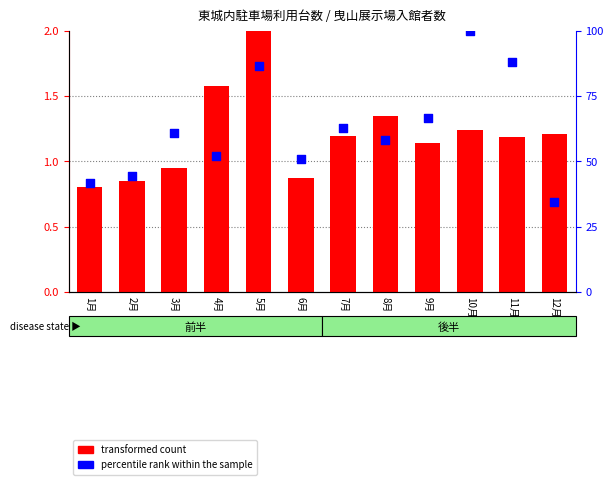

Is the value of percentile rank within the sample at 1月 greater than the value of transformed count at 2月?

Yes